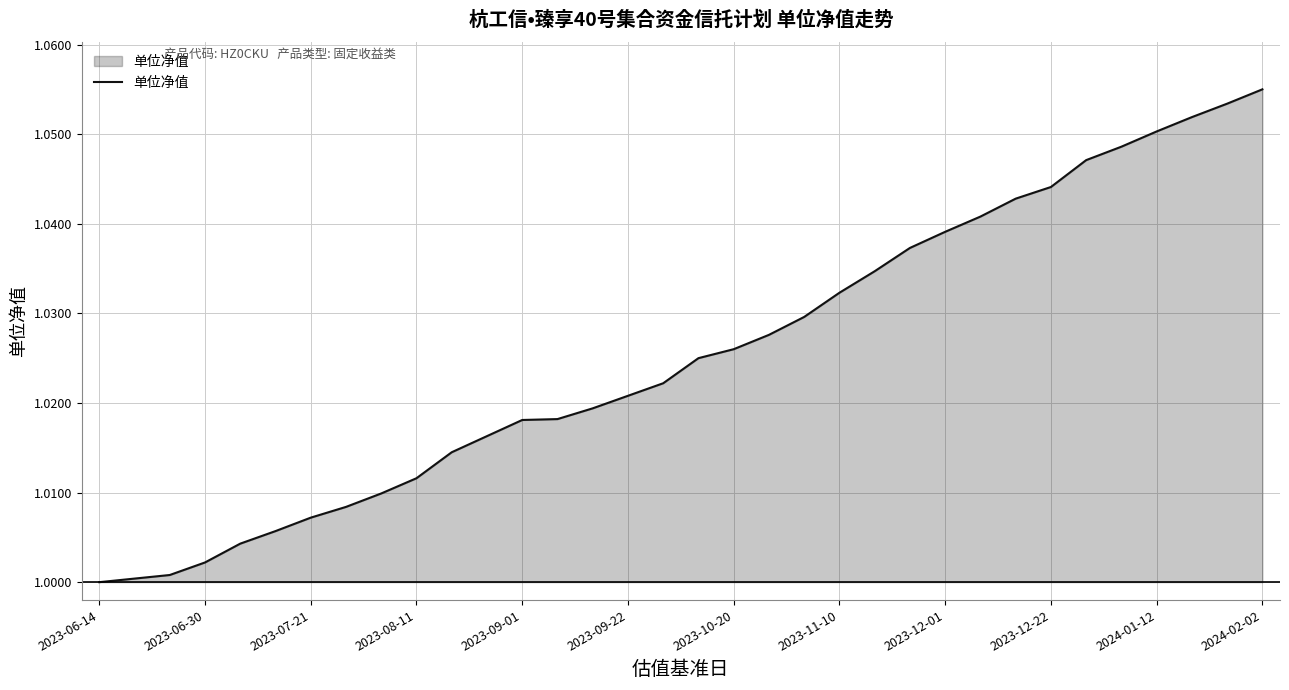

What is the difference between the maximum and minimum values?

0.1